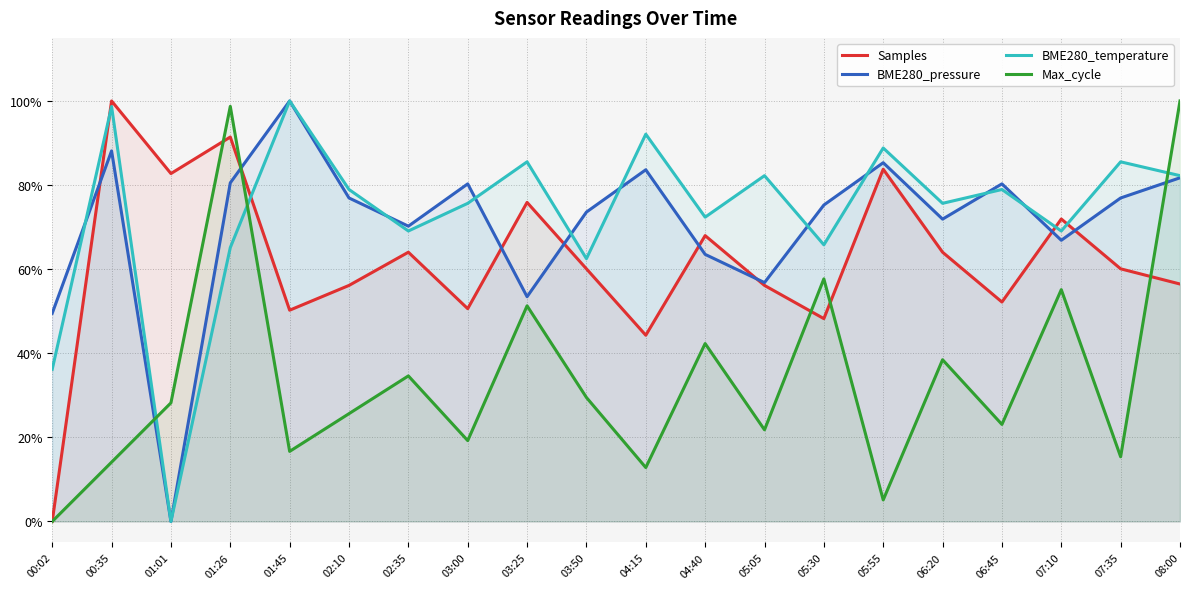

Does the chart display data point markers on the line(s)?

No